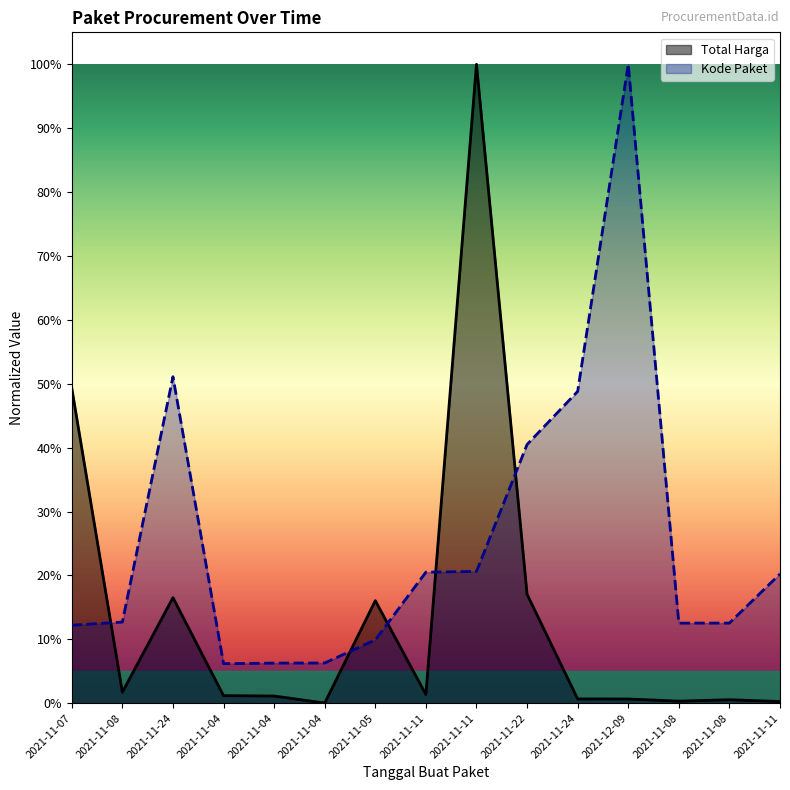

Where do Total Harga and Kode Paket first cross each other?

2021-11-07 and 2021-11-08